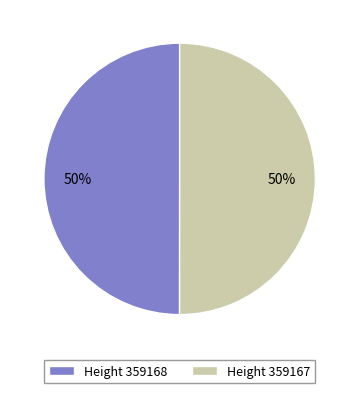

To the nearest percent, what percentage of the pie is Height 359167?

50%